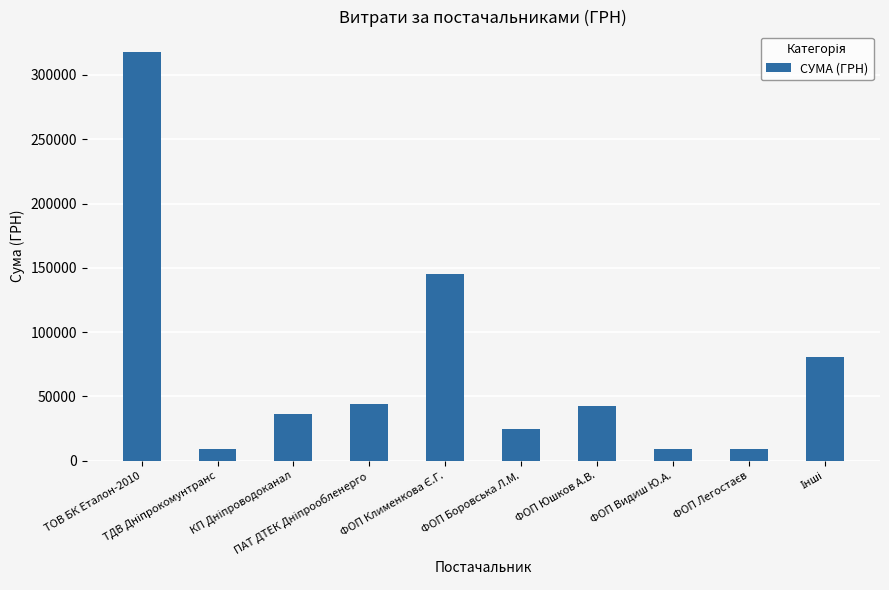

How many bars are there in total?

10